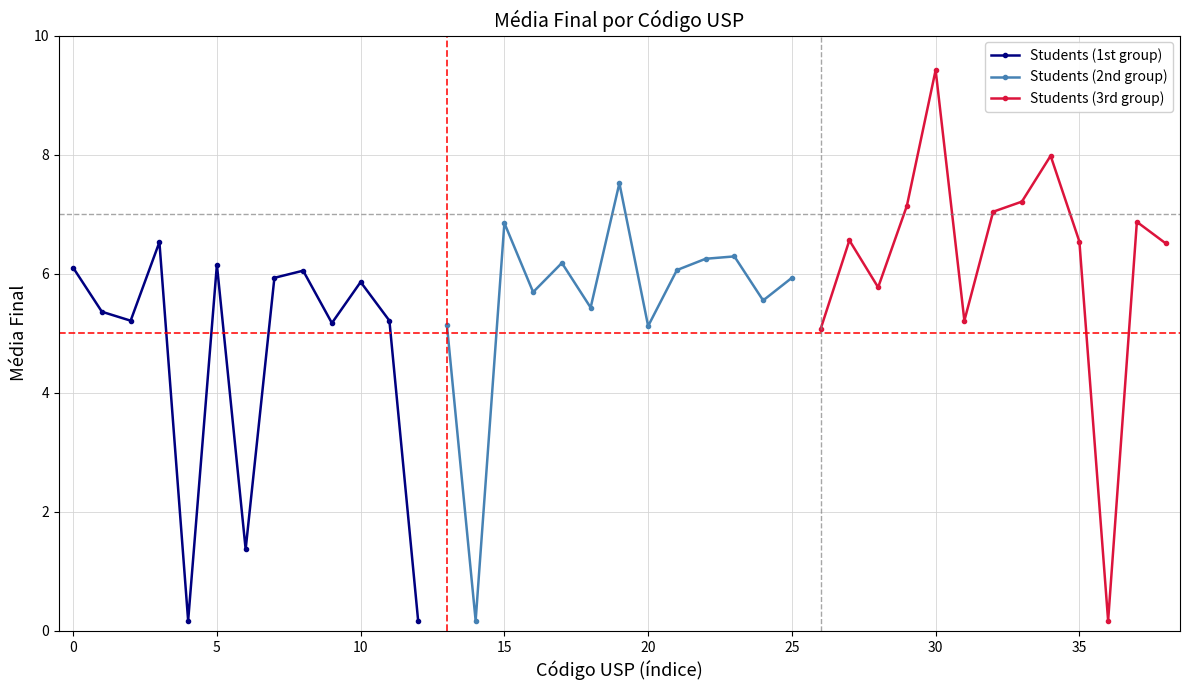

How many interior local peaks does the Students (1st group) series have?

4